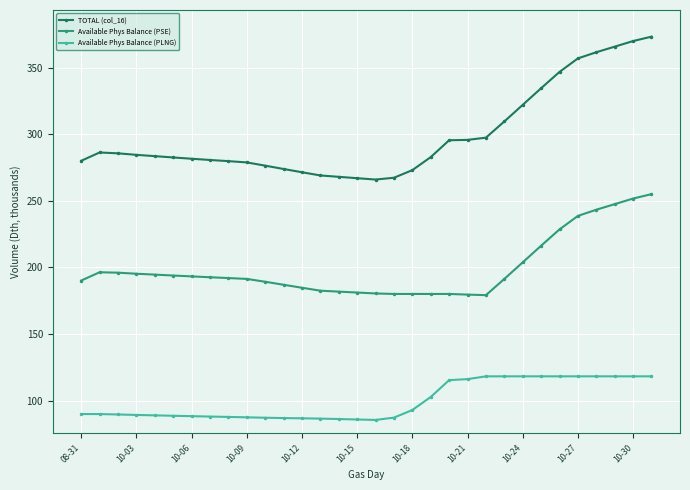

What is the value of the Available Phys Balance (PLNG) point at the 25th from the left?

118.2